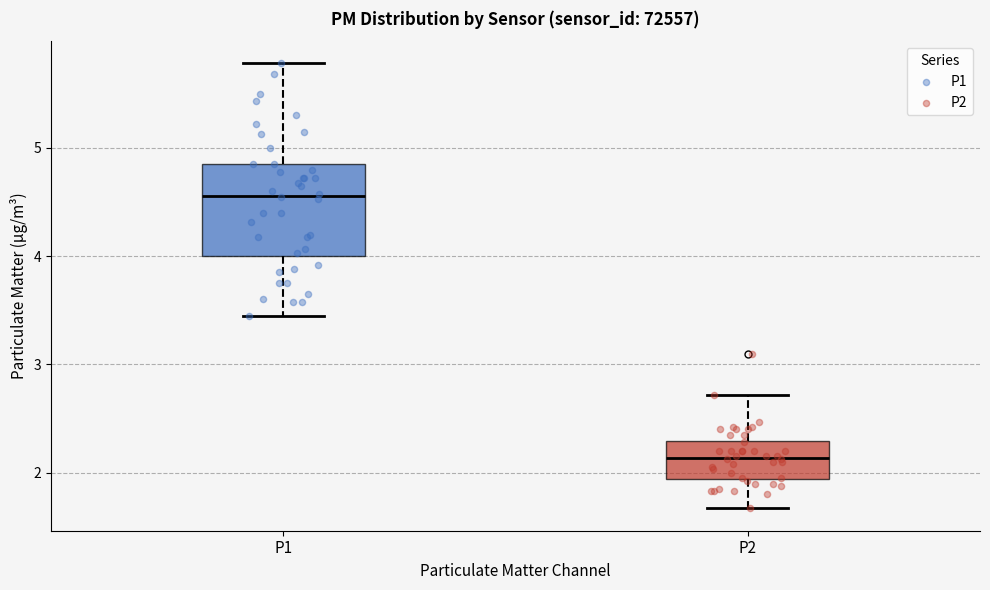

Reading left to right, read every box against the y-axis: the position of its median line, the range the box covers, and the ends of its whiskers. The values are not printed on the chart, so give them approximately, as read against the axis.

P1: median 4.6, box 4.0 to 4.9, whiskers 3.5 to 5.8
P2: median 2.1, box 1.9 to 2.3, whiskers 1.7 to 2.7